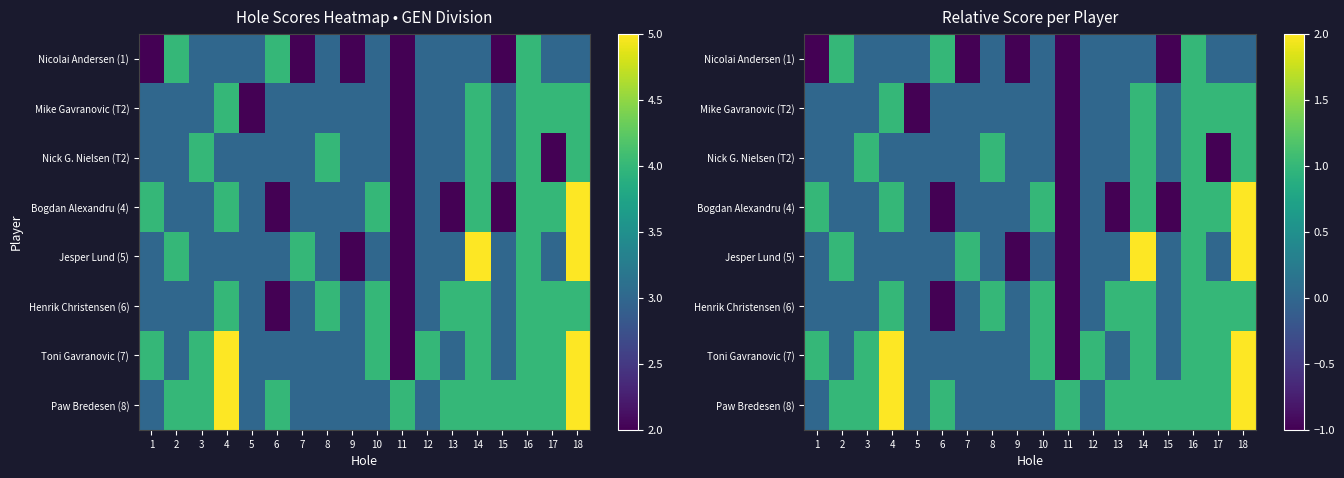

How many values in Mike Gavranovic (T2) are above zero?

5